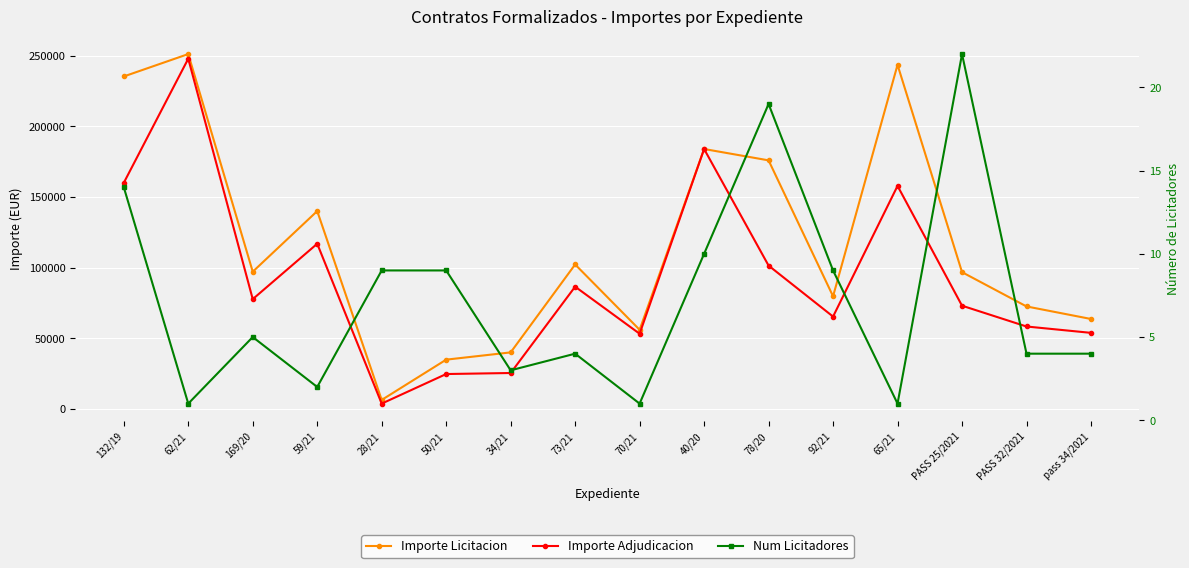

True or false: Num Licitadores and Importe Licitacion intersect in this chart.

False